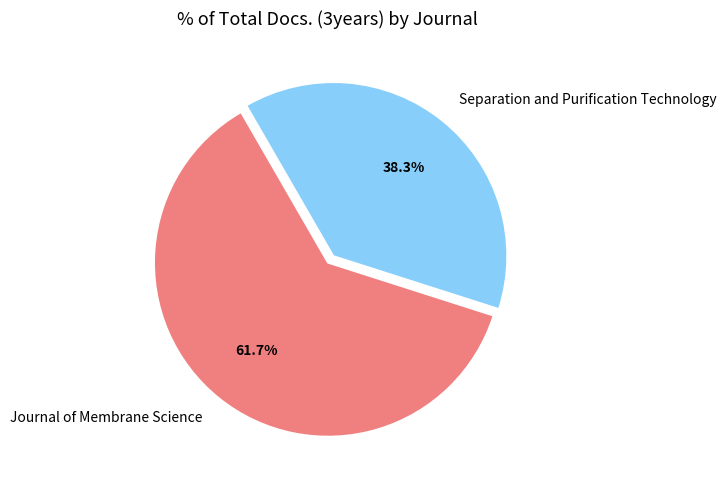

Which slice is the largest?

Journal of Membrane Science